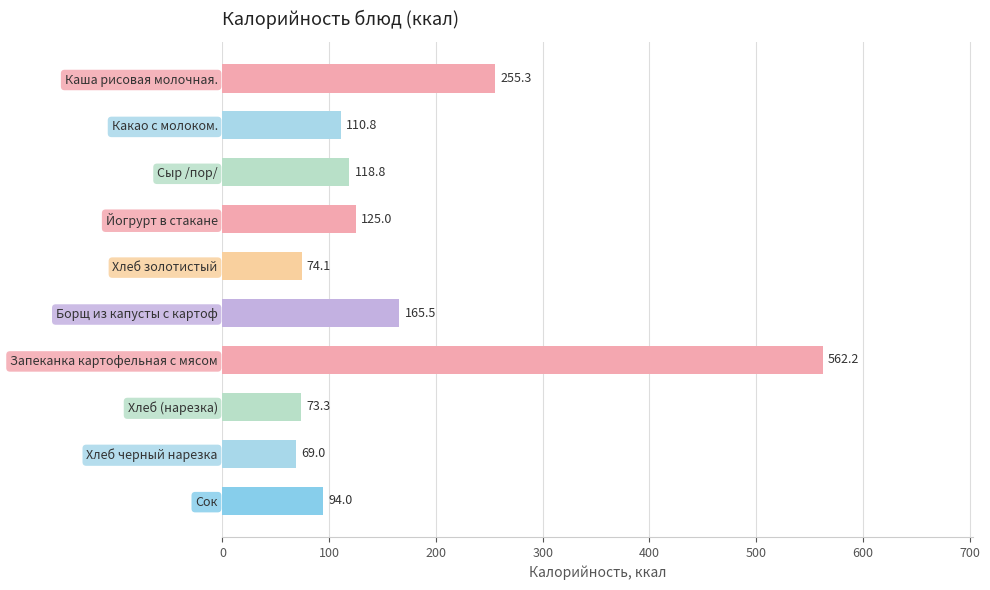

Rank the categories by value from highest to lowest.

Запеканка картофельная с мясом, Каша рисовая молочная., Борщ из капусты с картоф, Йогрурт в стакане, Сыр /пор/, Какао с молоком., Сок, Хлеб золотистый, Хлеб (нарезка), Хлеб черный нарезка